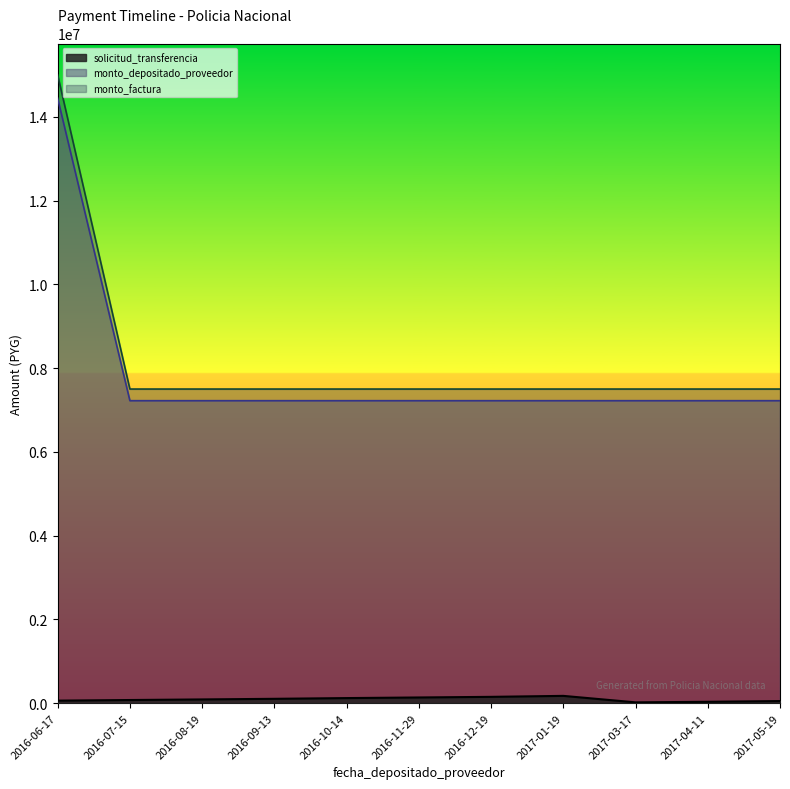

What is the average value of the solicitud_transferencia series?

92145